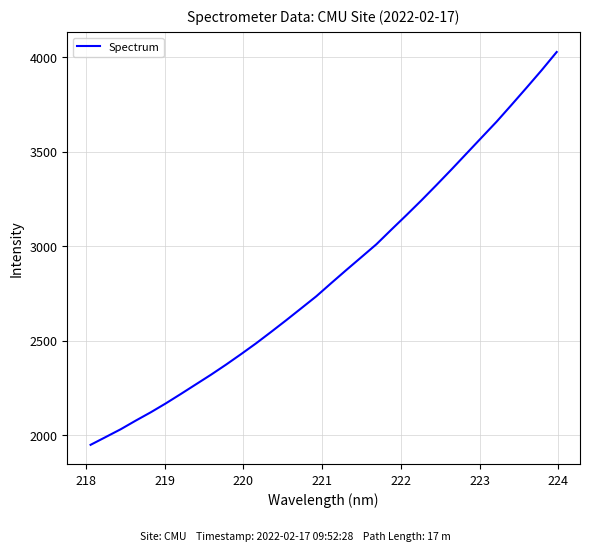

What is the smallest value displayed?

1949.5